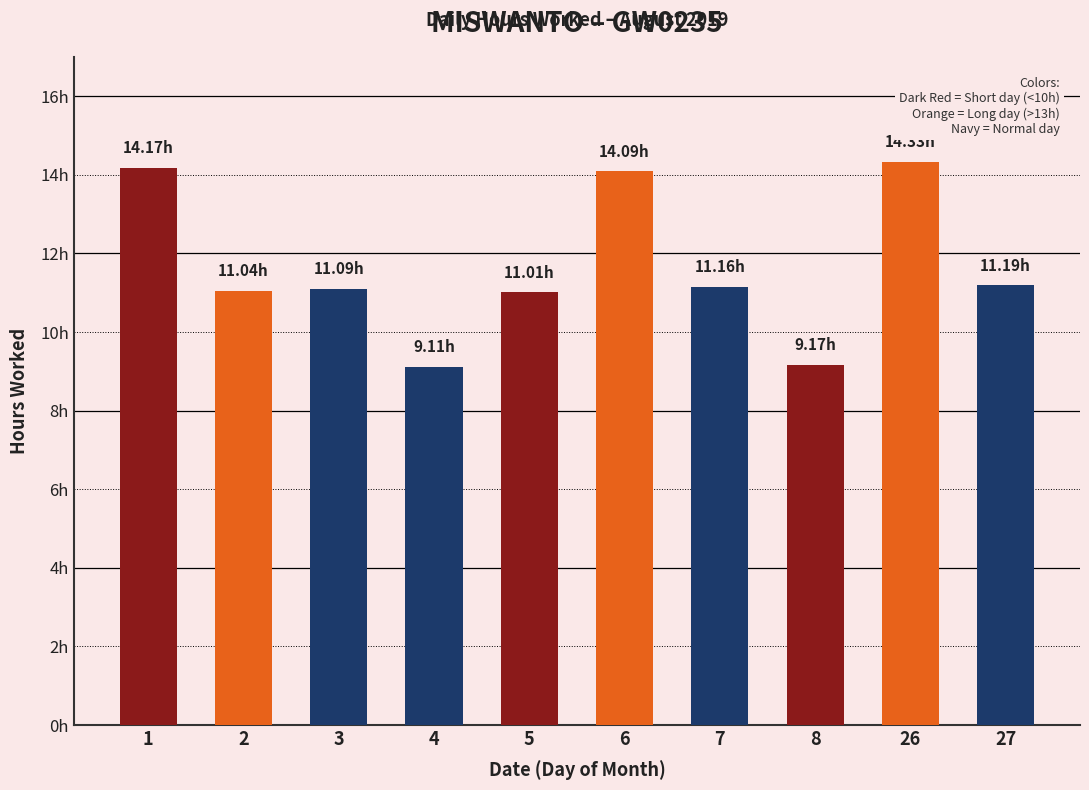

At which label does the data first exceed 11?

1